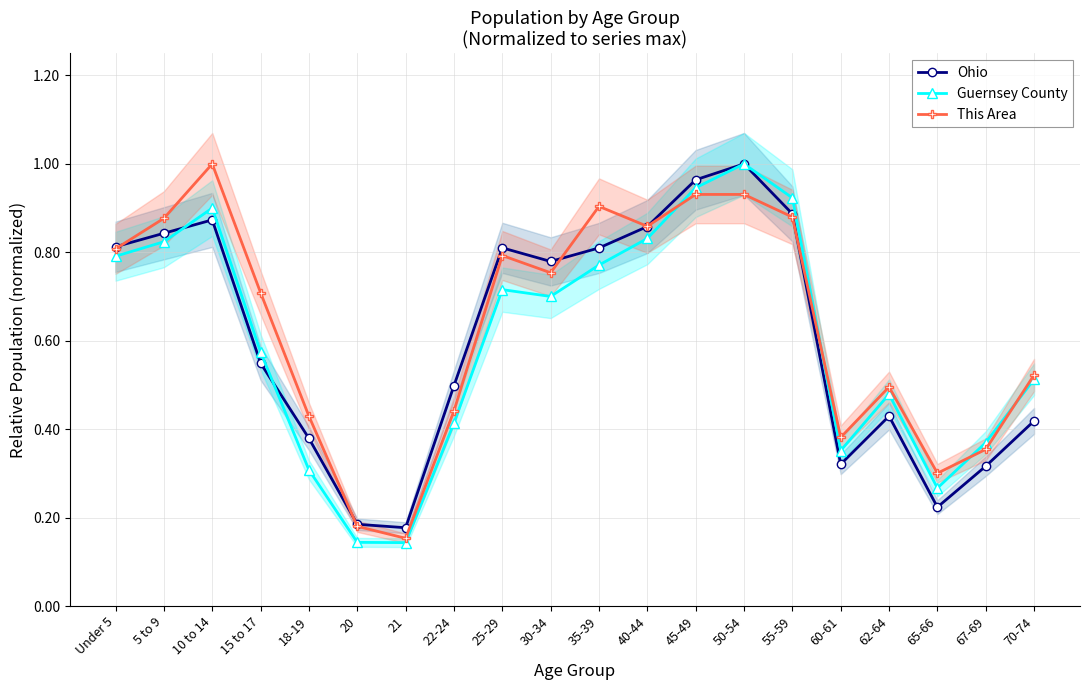

What is the difference between the Ohio values at 60-61 and 10 to 14?

0.6